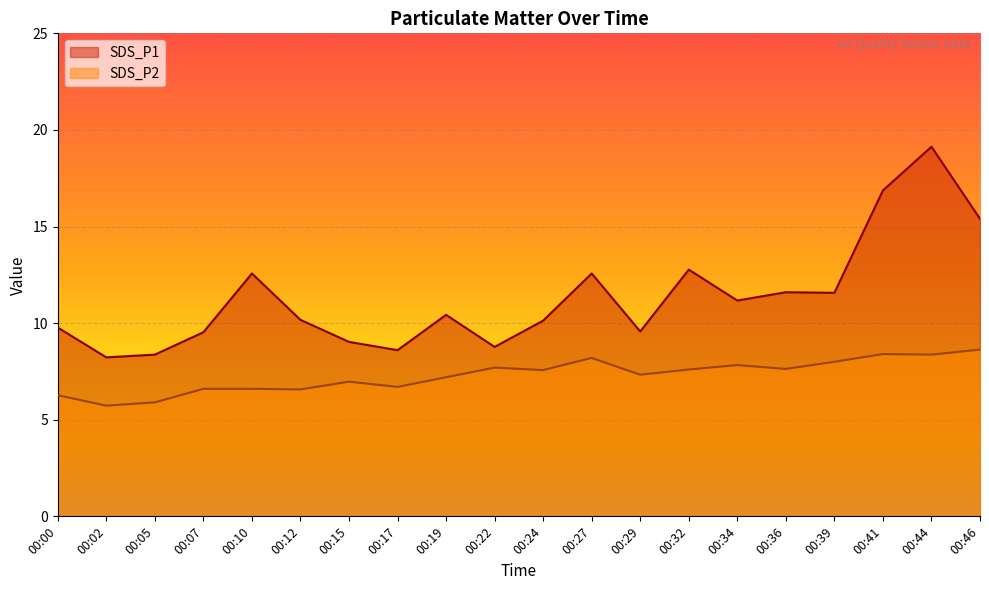

What is the value of the SDS_P1 point at the 16th from the left?

11.6